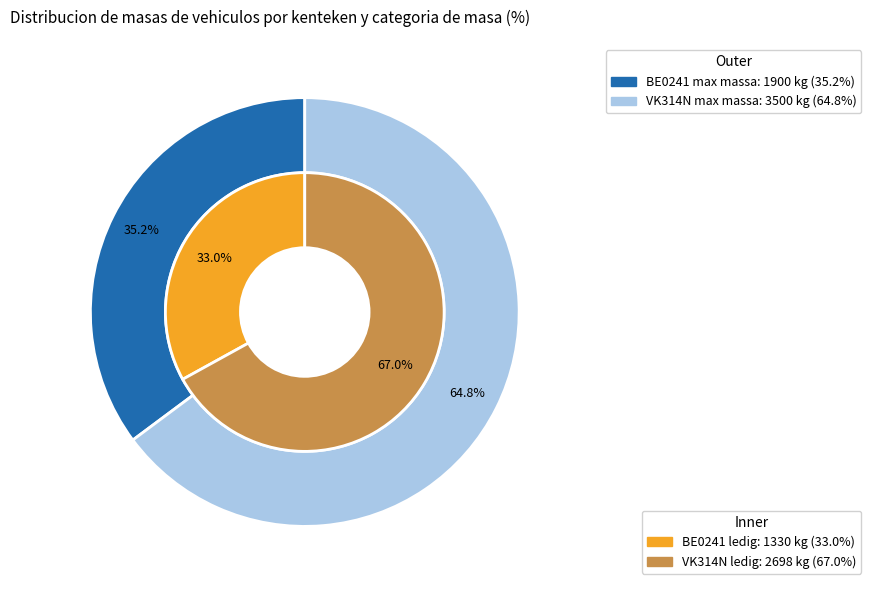

To the nearest percent, what is the combined percentage of VK314N (2009) and BE0241 (1965)?

100%